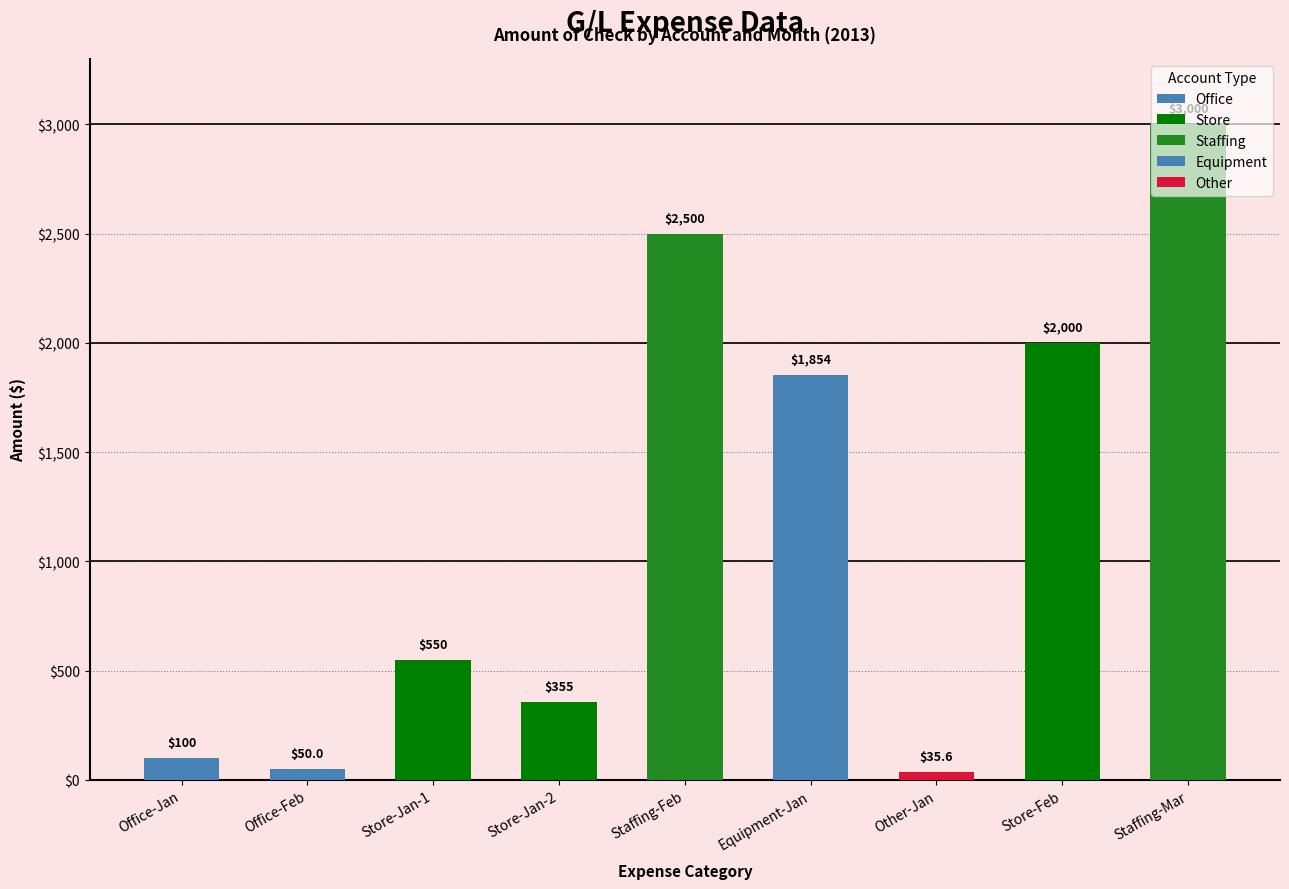

Between Office-Jan and Office-Feb, which is larger?

Office-Jan